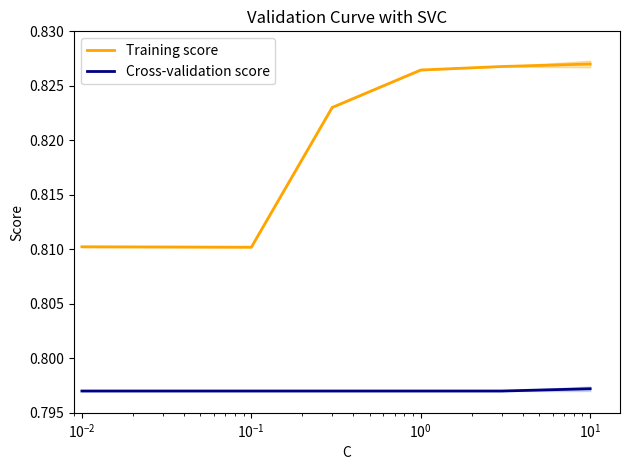

List the series in order of their overall mean, lowest first.

Cross-validation score, Training score